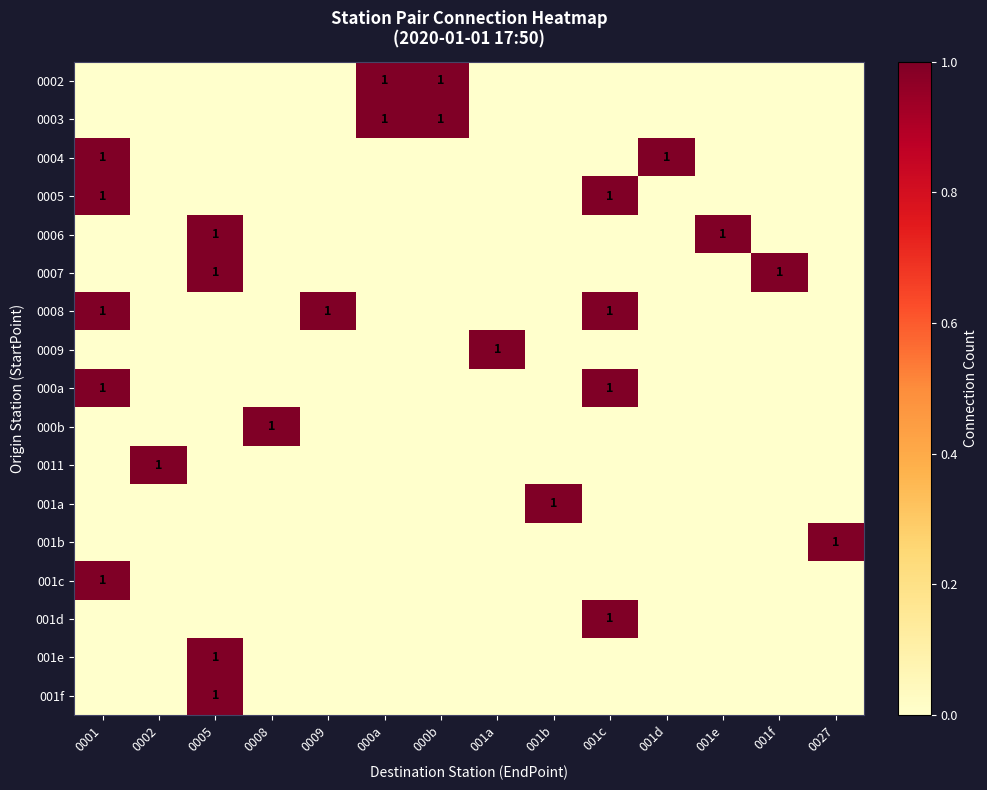

Rank the series at 0002 from lowest to highest value.

0002, 0003, 0004, 0005, 0006, 0007, 0008, 0009, 000a, 000b, 001a, 001b, 001c, 001d, 001e, 001f, 0011